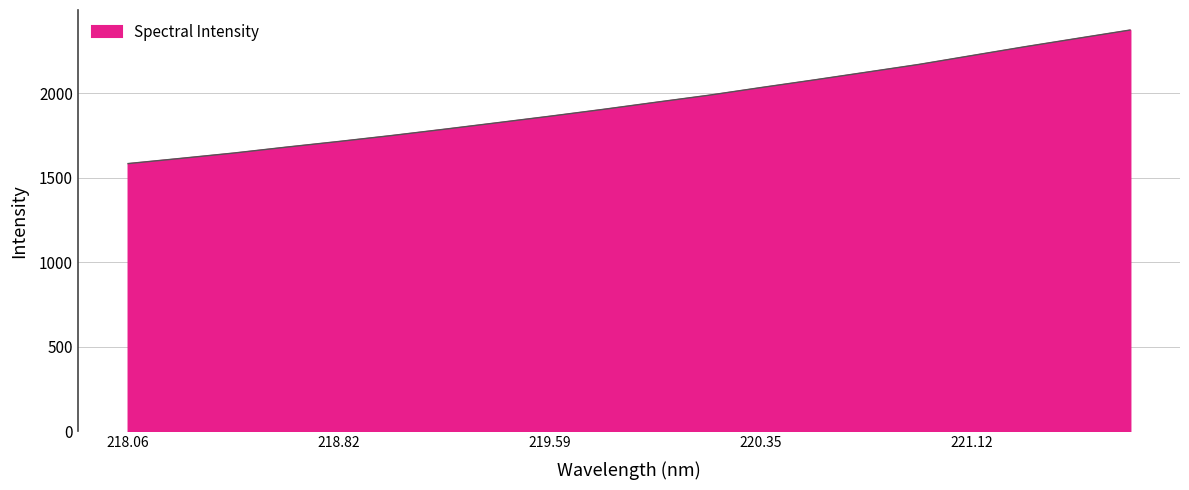

What is the difference between the maximum and second lowest values?

759.2